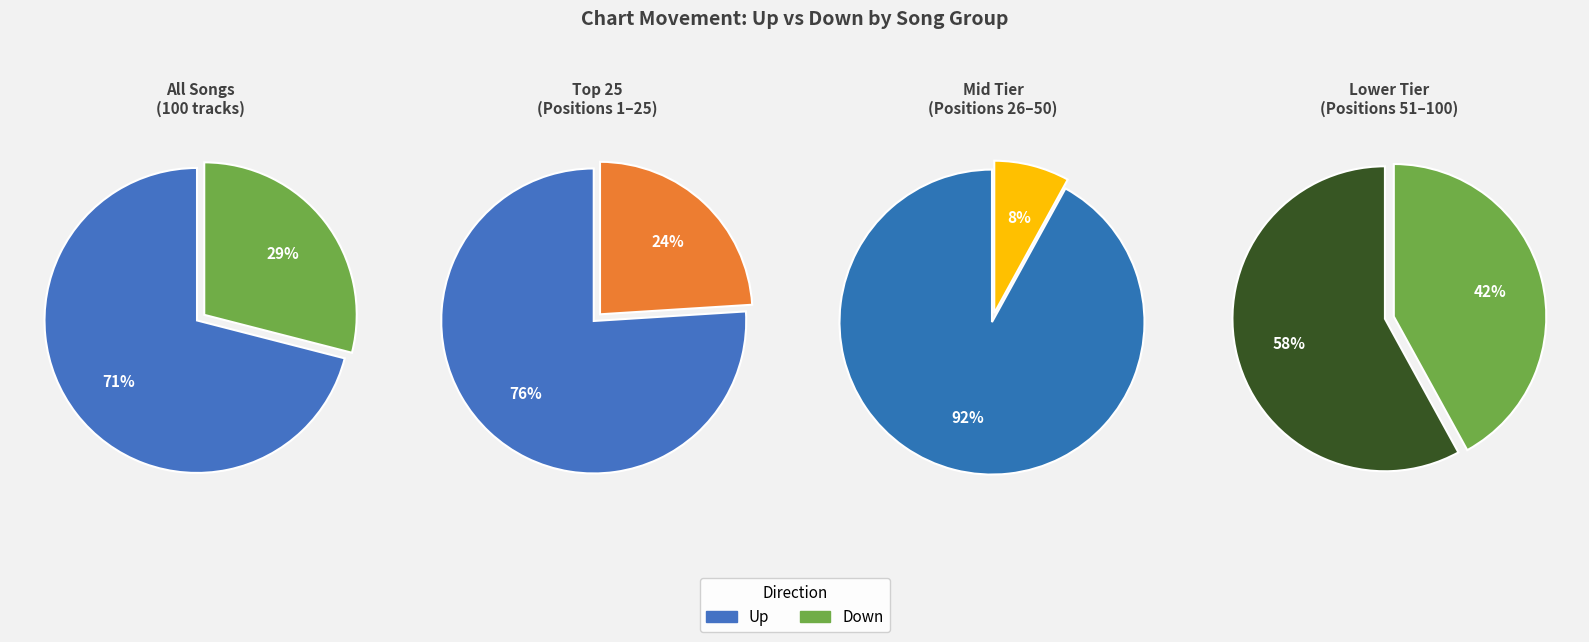

What is the smallest slice in the pie chart?

down